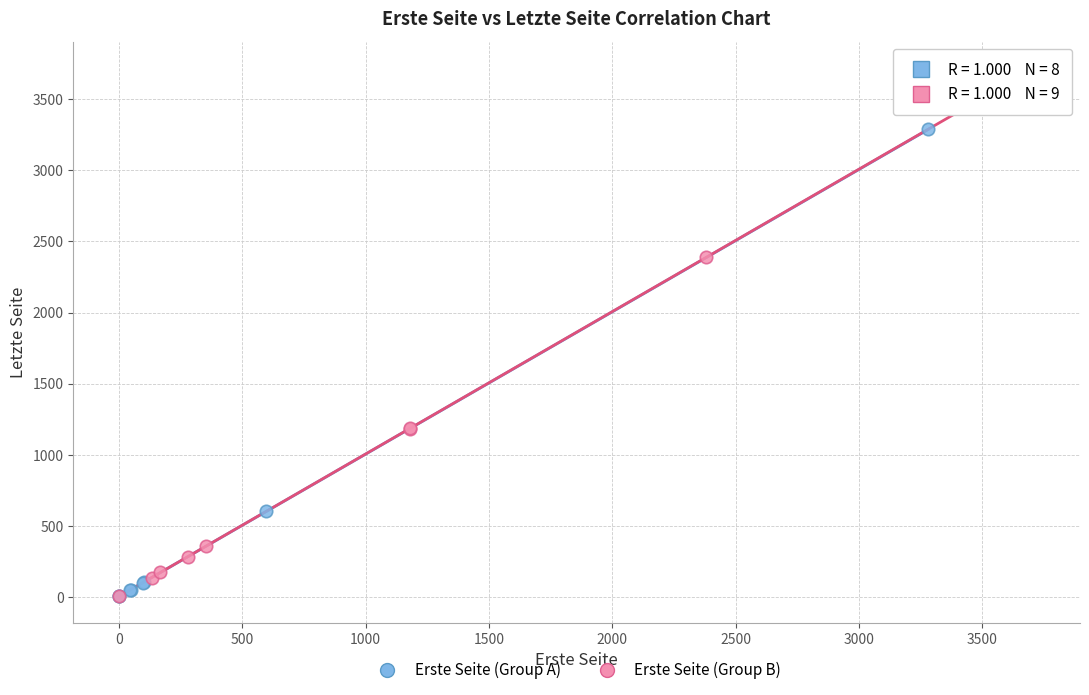

Which series reaches the maximum Y coordinate?

Erste Seite (Group B)